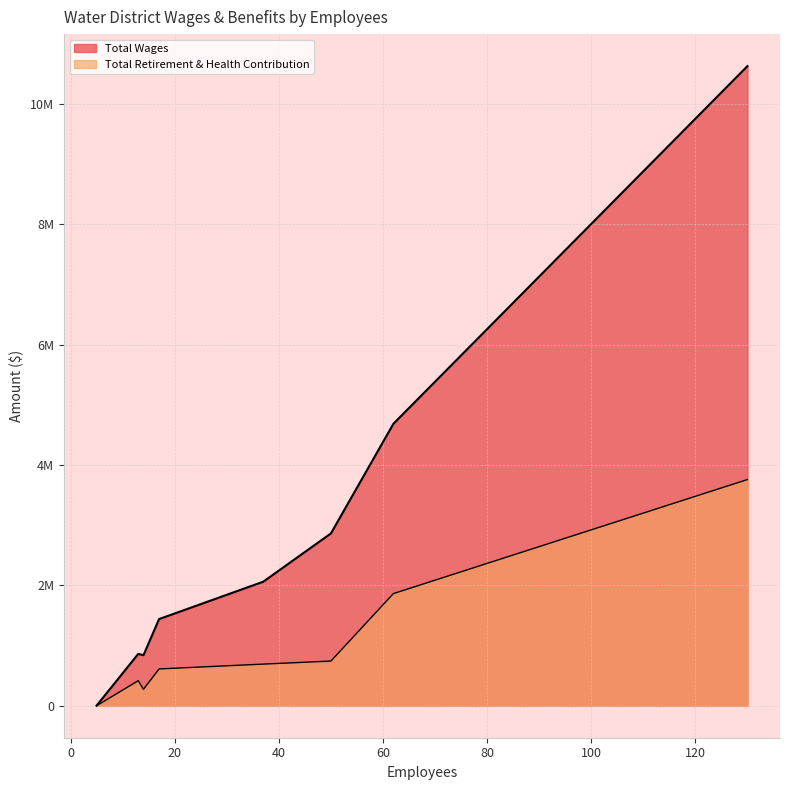

Between 17 and 62, which is larger?

62